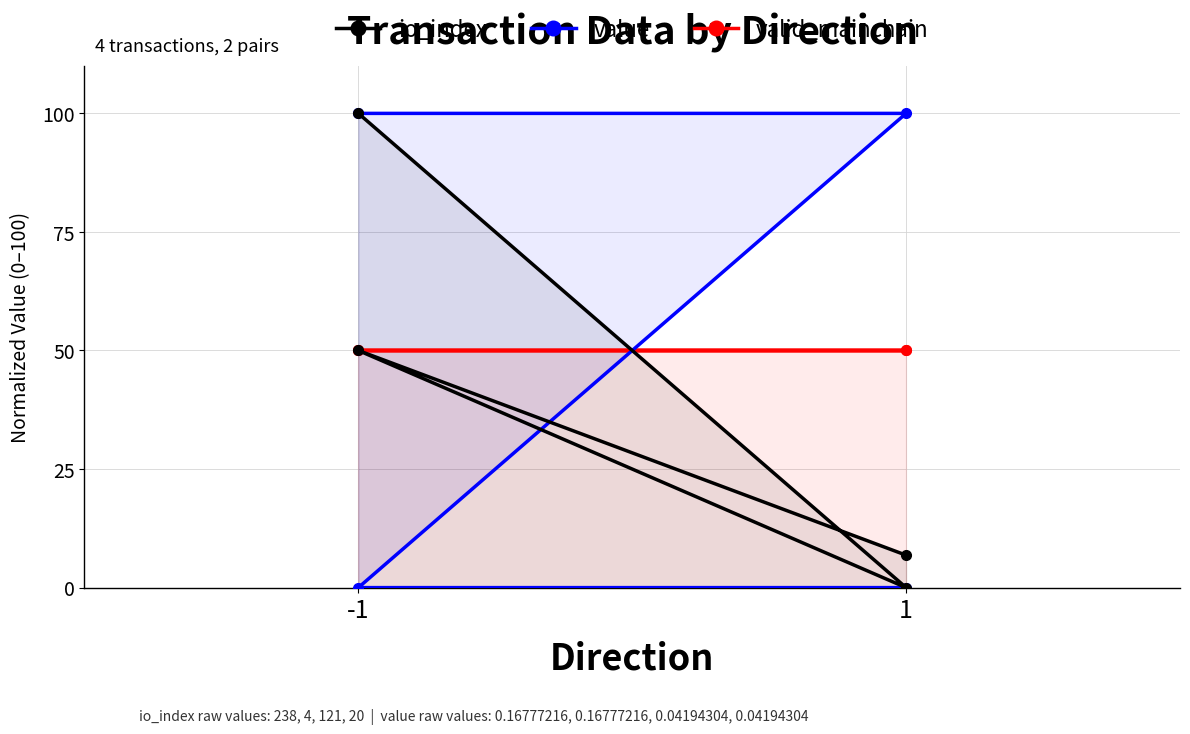

Where does the io_index series first go above 50?

-1